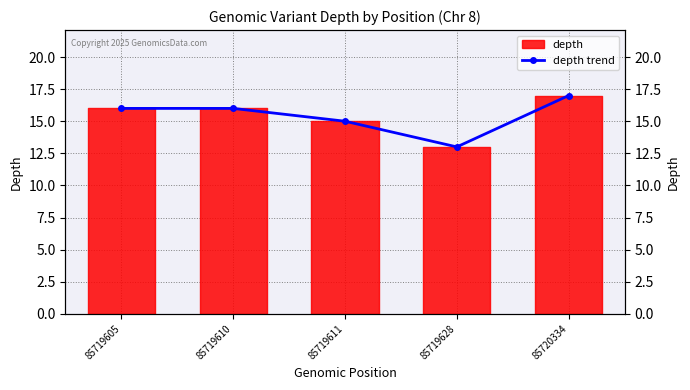

True or false: the data shows 8 at 85720334.

False